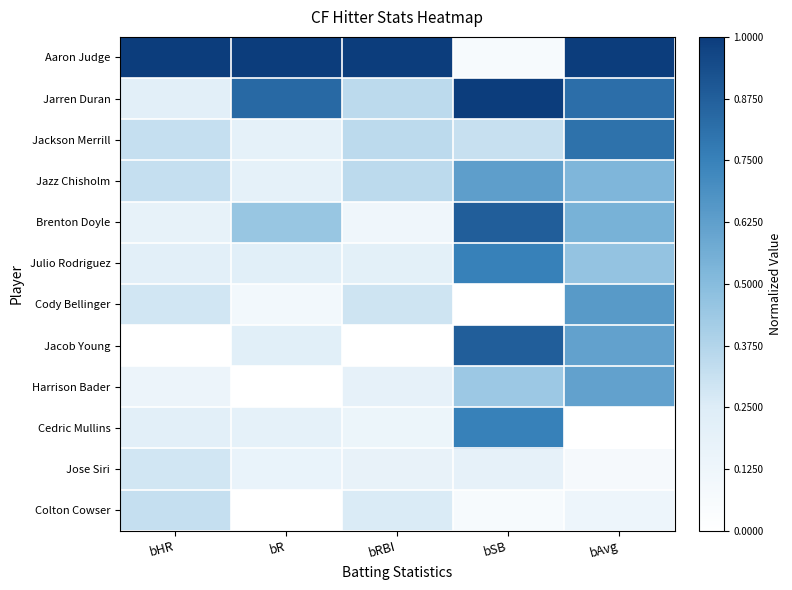

What is the maximum value shown in the chart?

1.0